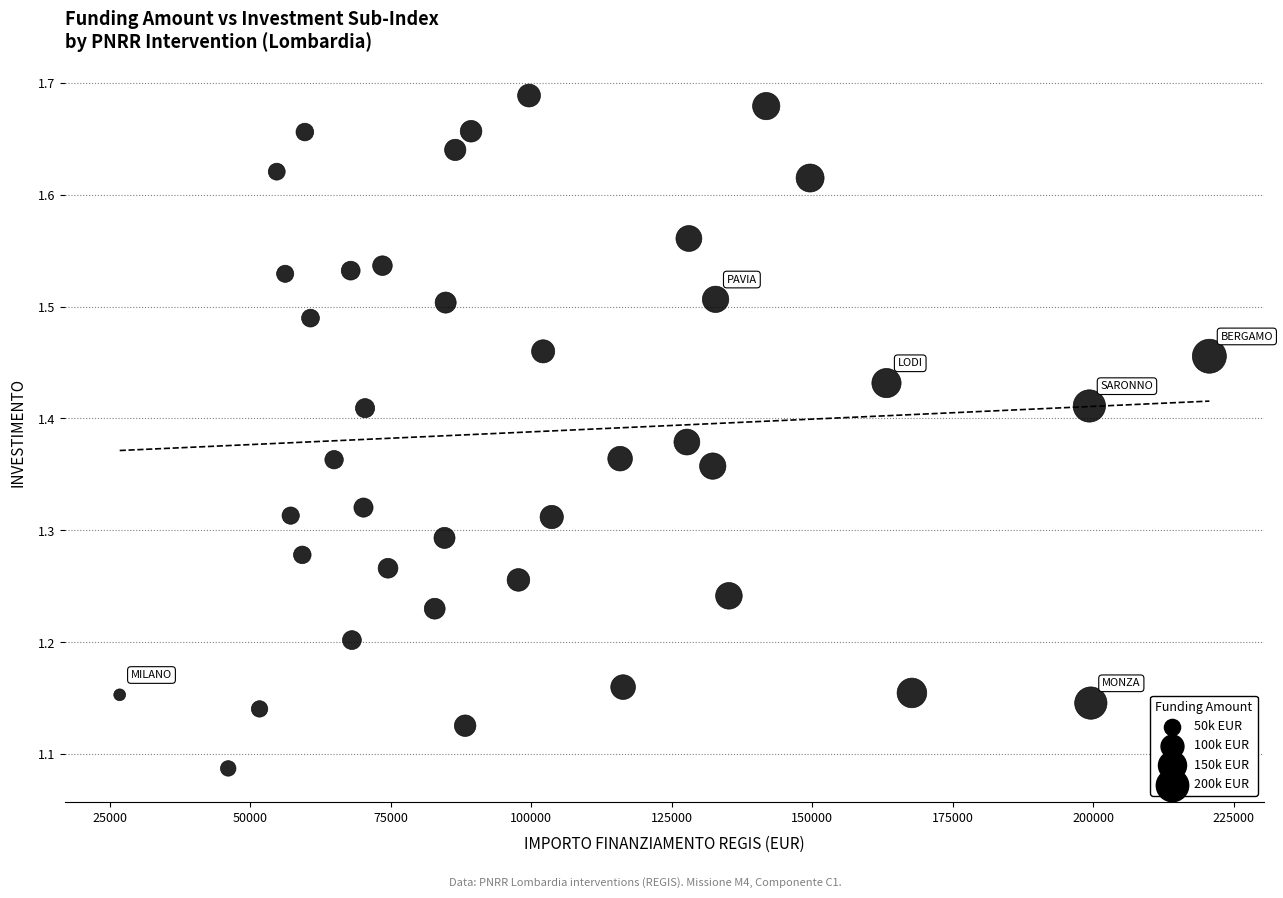

What is the range of X values (max minus min)?

193933.1